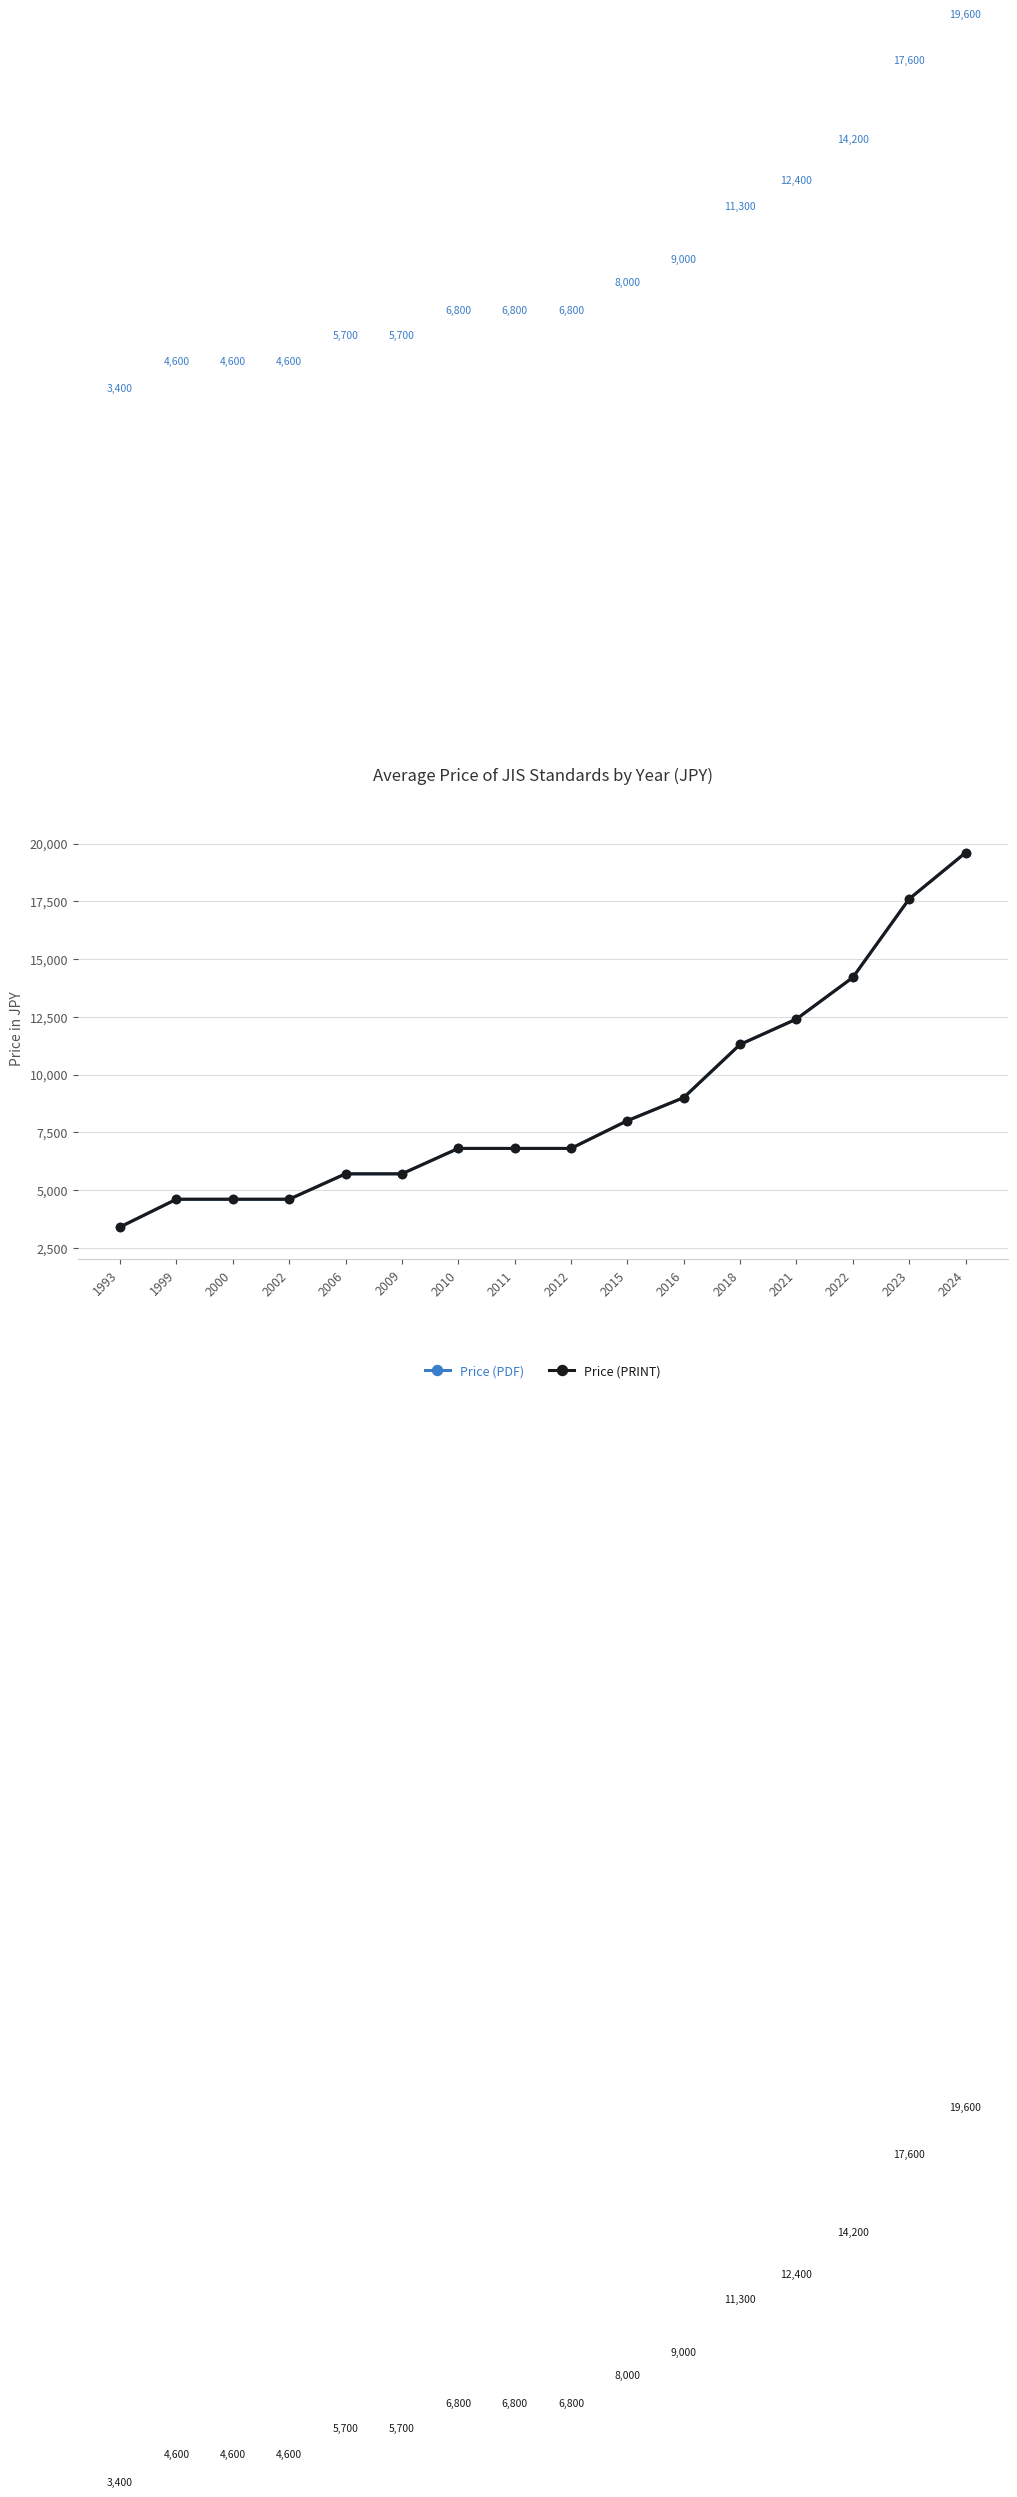

Is this an area chart (filled region under the line)?

No